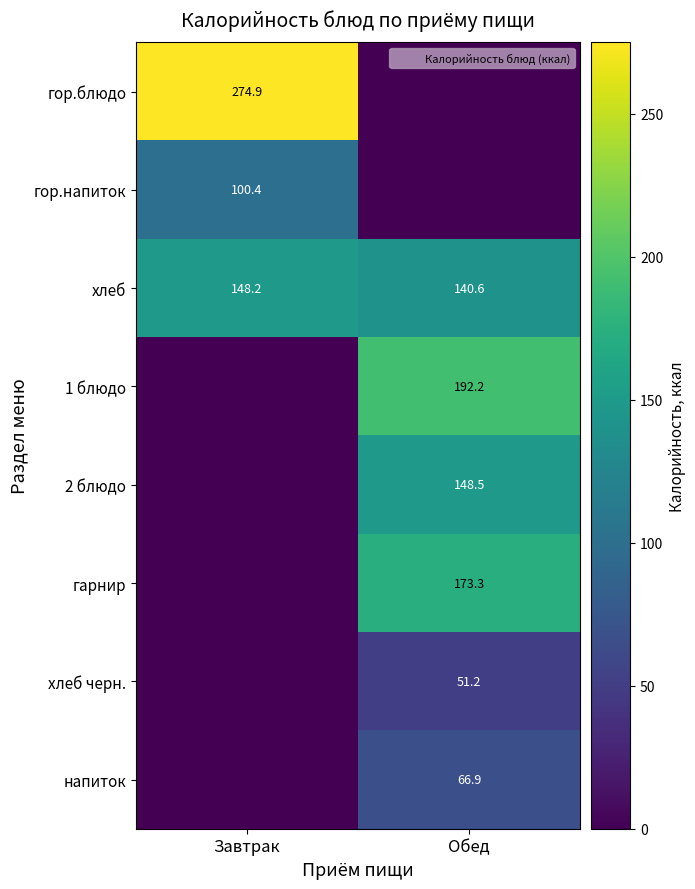

At which label does напиток first exceed 66?

Обед